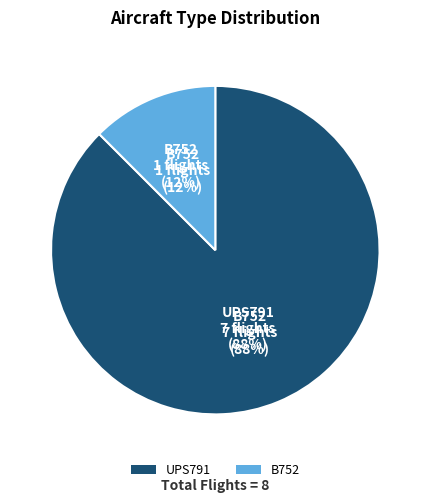

Which has a higher value, UPS791 or B752?

UPS791